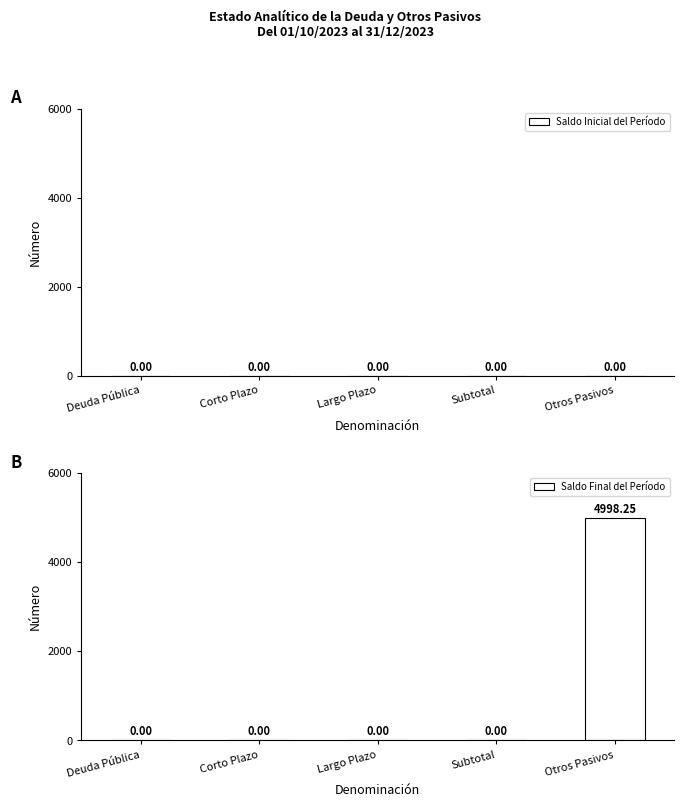

Which category has the highest value across all series?

Otros Pasivos